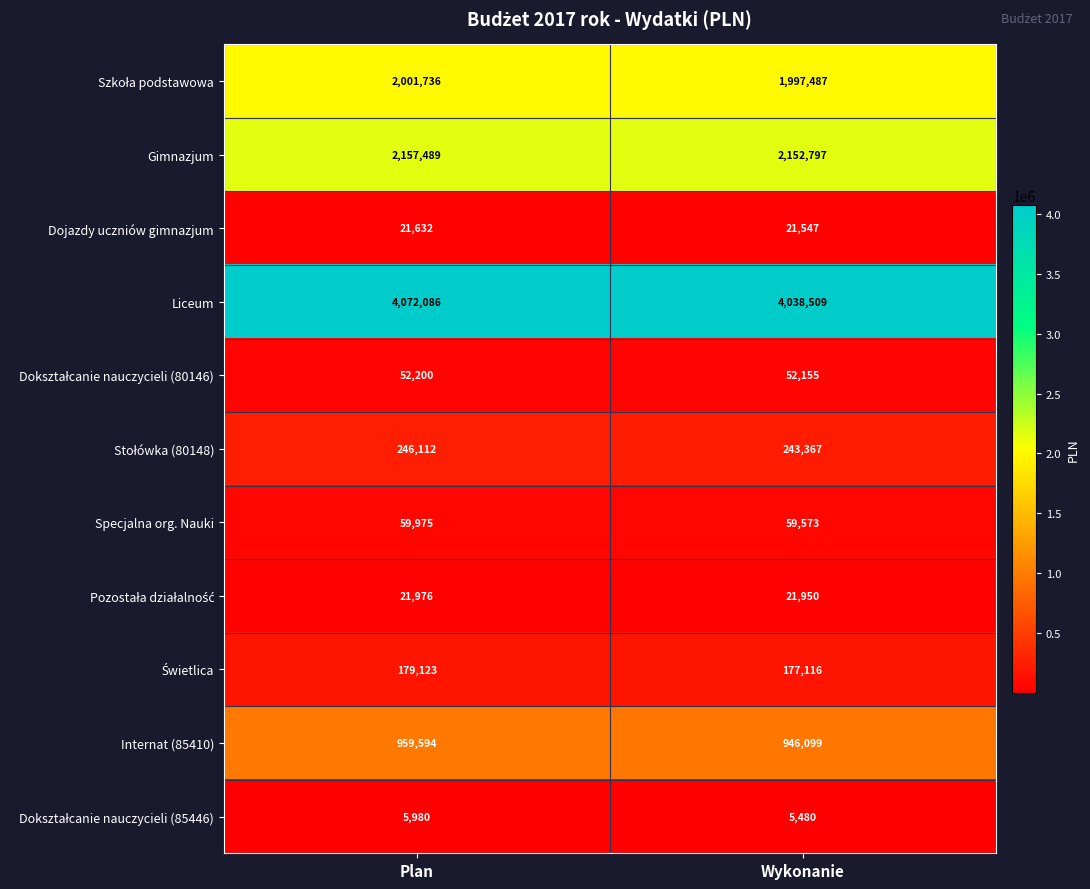

What is the minimum value shown in the chart?

5480